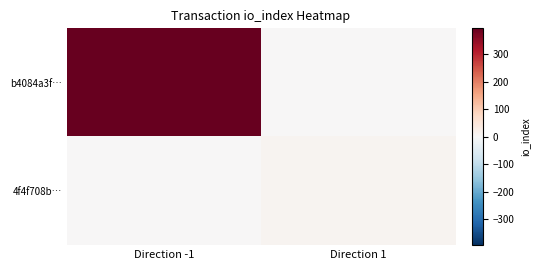

At how many categories does at least one series exceed 277?

1